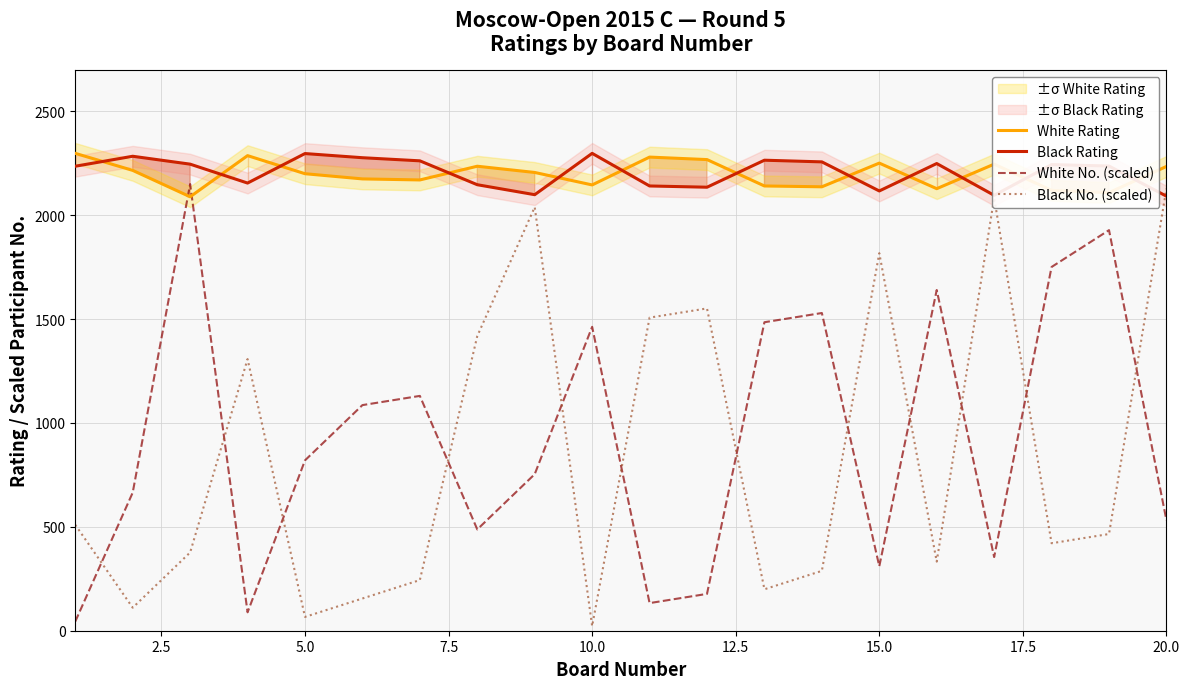

What is the maximum value for White No. (scaled)?

2150.0